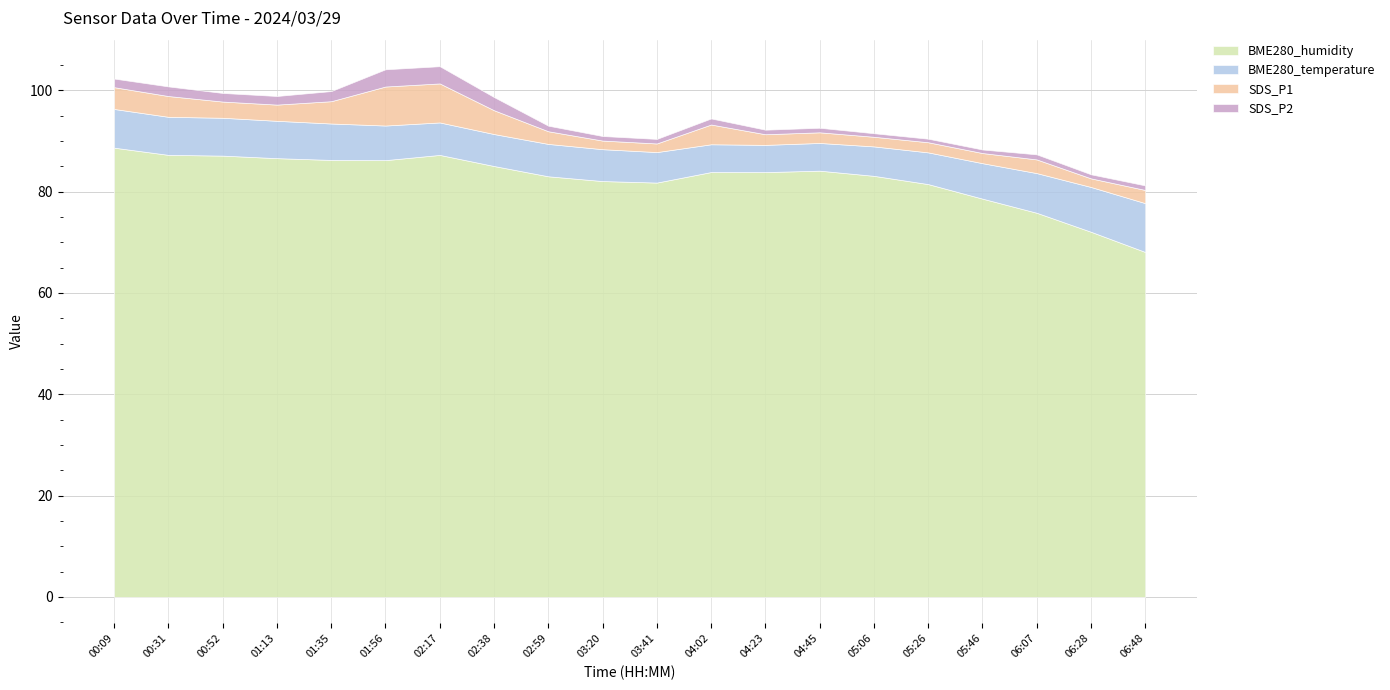

How many series are shown in this chart?

4